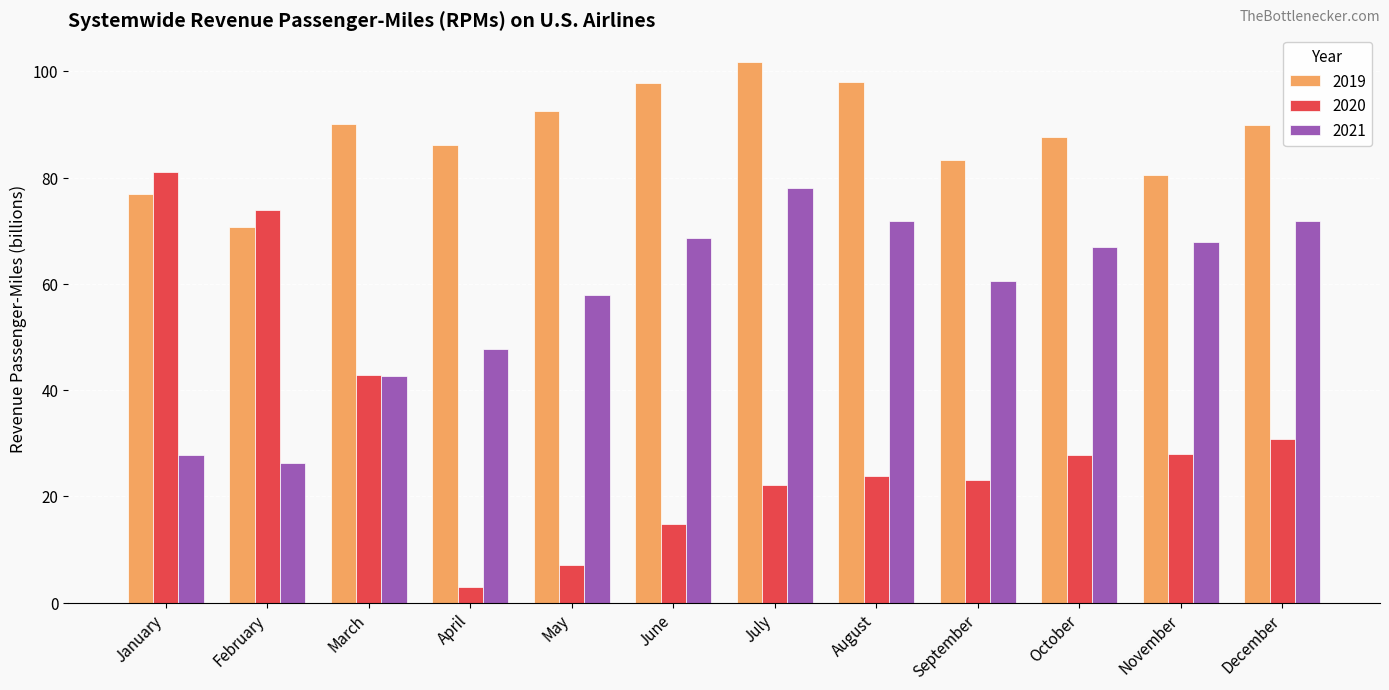

Which series has the widest spread of values?

2020